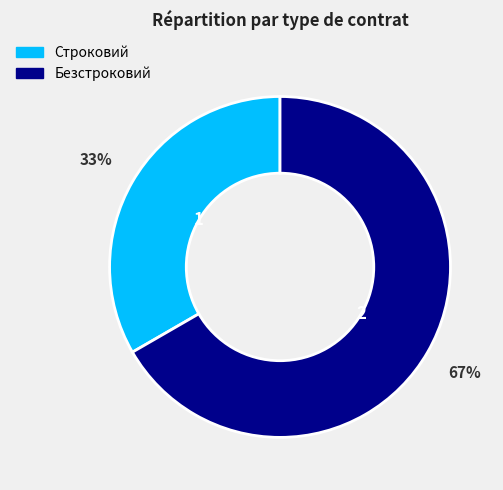

Is the sum of Безстроковий and Строковий greater than half?

Yes